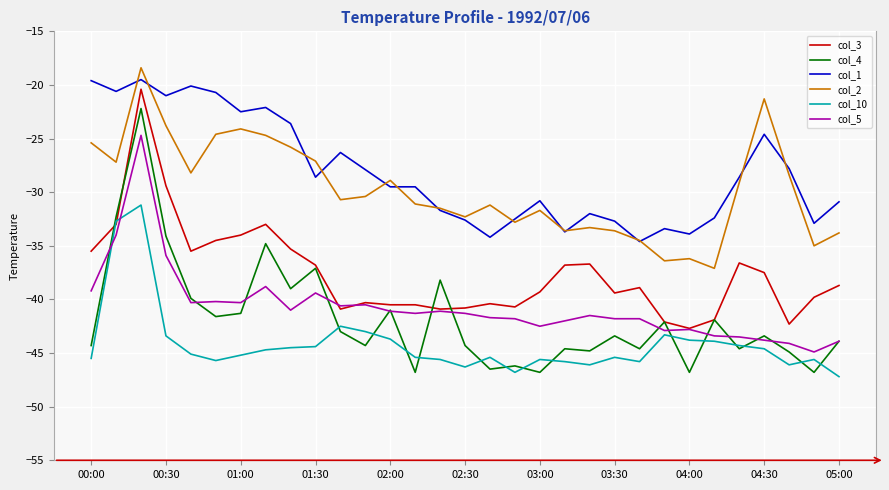

Does the chart have visible grid lines?

Yes